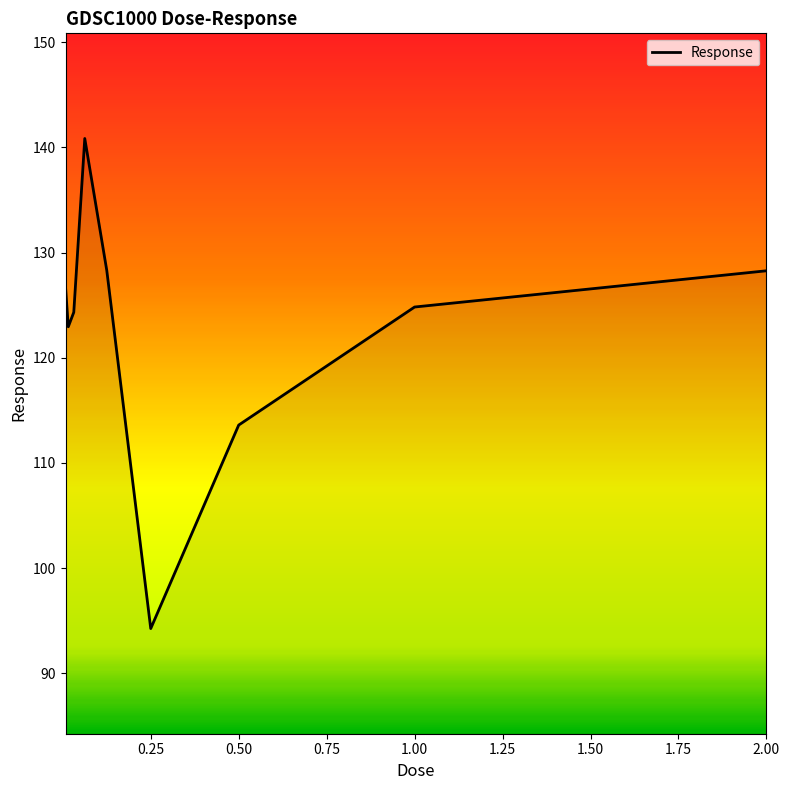

How many lines are shown in the chart?

1